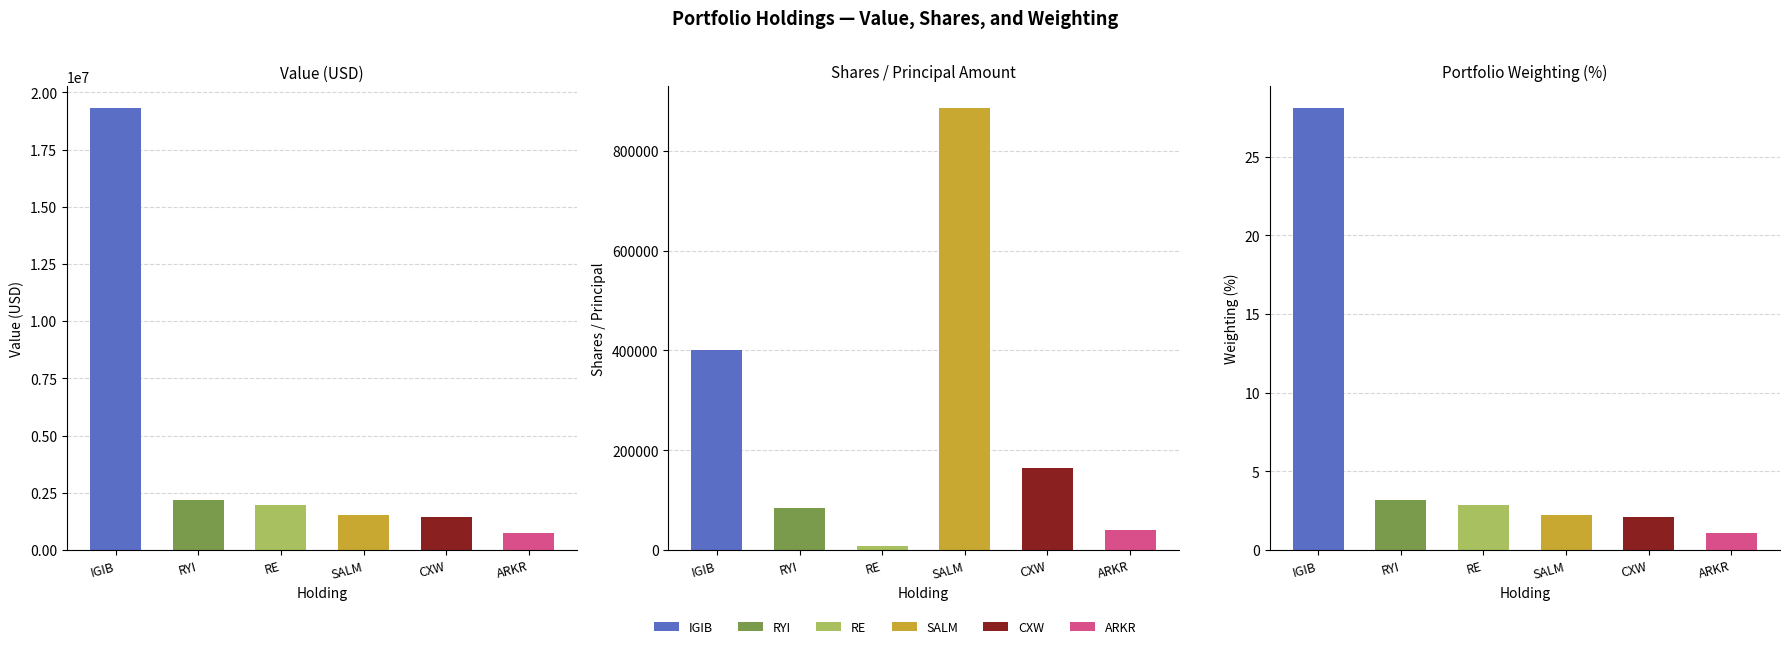

How many values in the Shares / Principal series are below 165000?

3